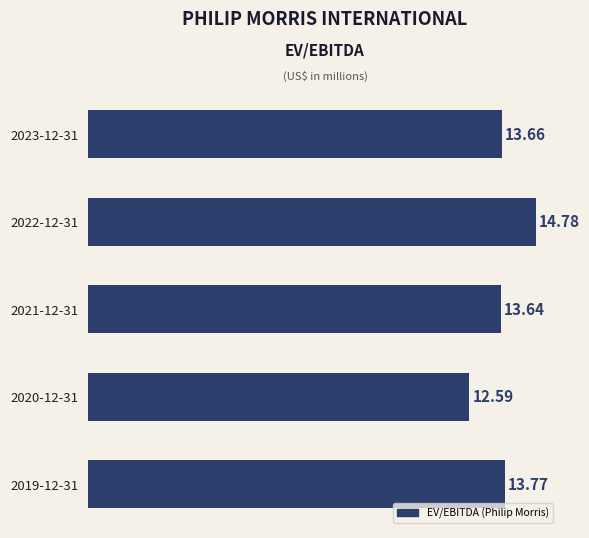

What is the change in value from 2023-12-31 to 2019-12-31?

+0.1